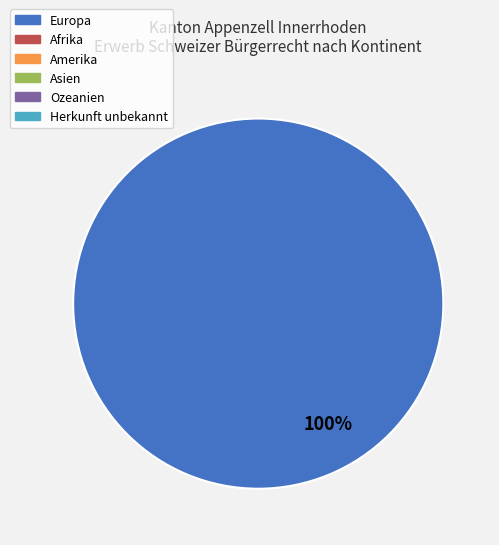

Does any single category account for the majority?

Yes